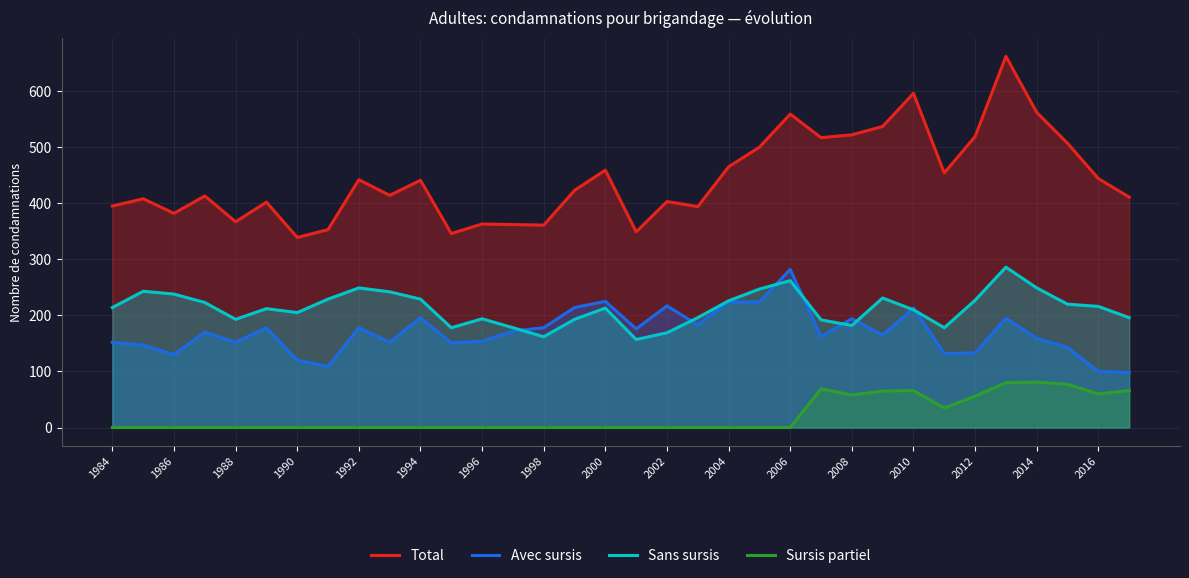

Which series has the widest spread of values?

Total